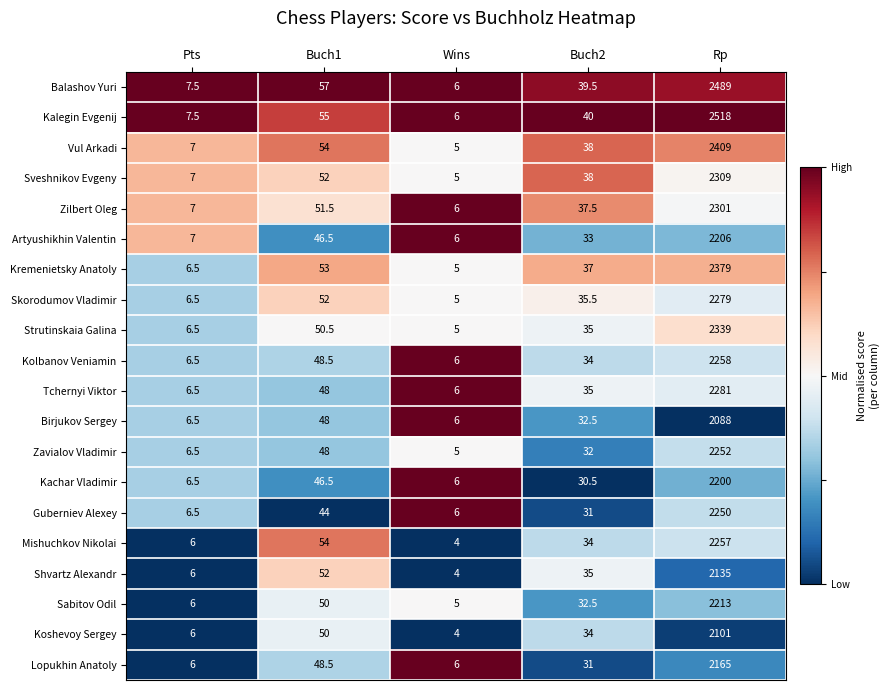

Which series changed the most between Buch1 and Wins?

Balashov Yuri